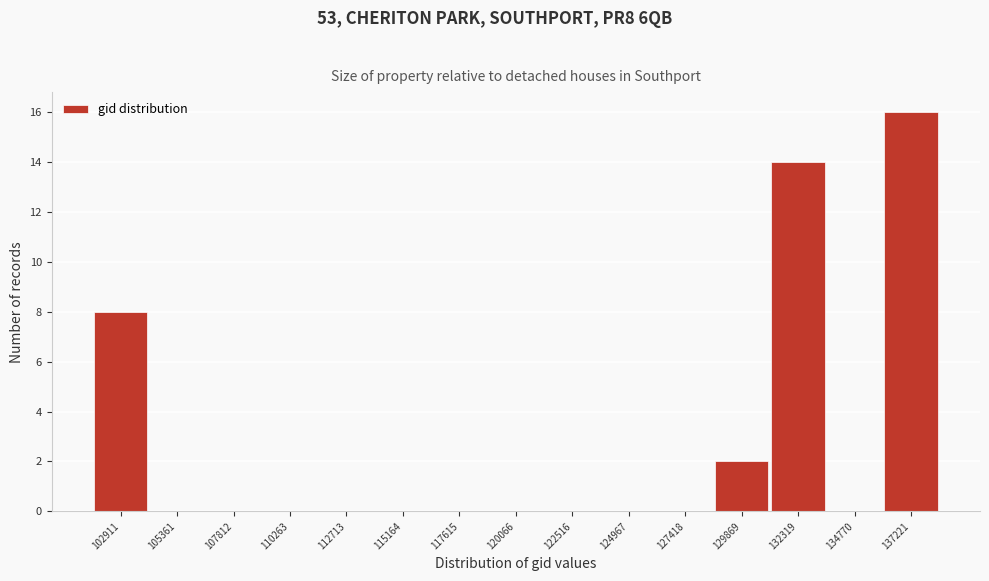

Reading left to right, what are all the values shown in this chart?

102911=8	105361=0	107812=0	110263=0	112713=0	115164=0	117615=0	120066=0	122516=0	124967=0	127418=0	129869=2	132319=14	134770=0	137221=16